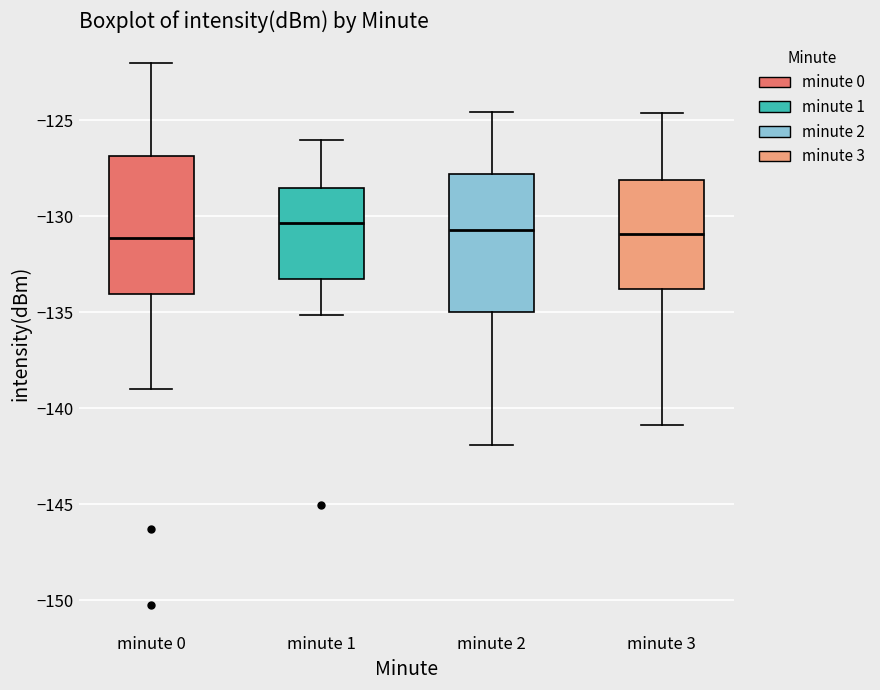

Reading left to right, read every box against the y-axis: the position of its median line, the range the box covers, and the ends of its whiskers. The values are not printed on the chart, so give them approximately, as read against the axis.

minute 0: median -131.0, box -134.0 to -127.0, whiskers -139.0 to -122.0
minute 1: median -130.5, box -133.5 to -128.5, whiskers -135.0 to -126.0
minute 2: median -130.5, box -135.0 to -128.0, whiskers -142.0 to -124.5
minute 3: median -131.0, box -134.0 to -128.0, whiskers -141.0 to -124.5